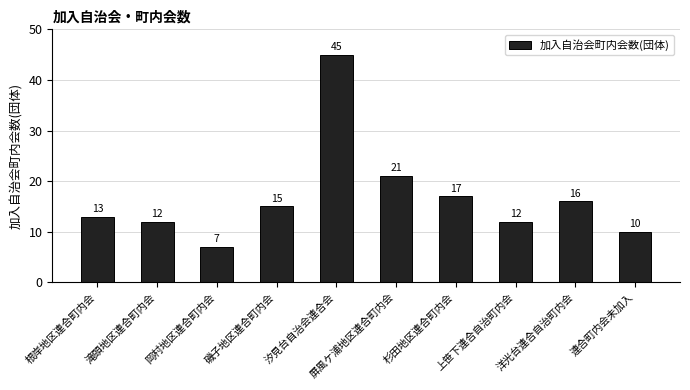

Read the value at 上笹下連合自治町内会, to the nearest 5.

10